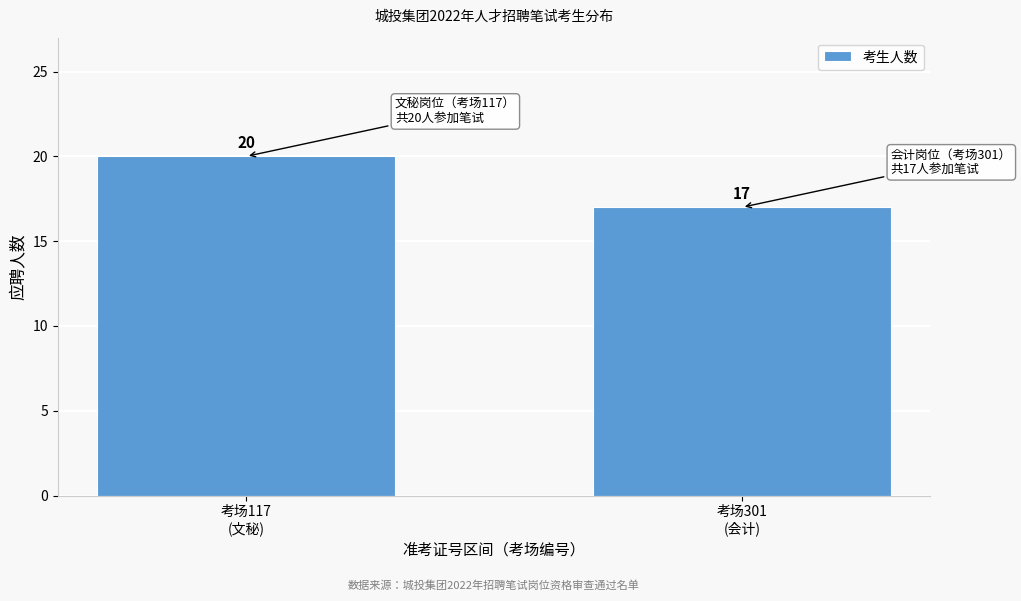

Reading left to right, what are all the values shown in this chart?

20	17